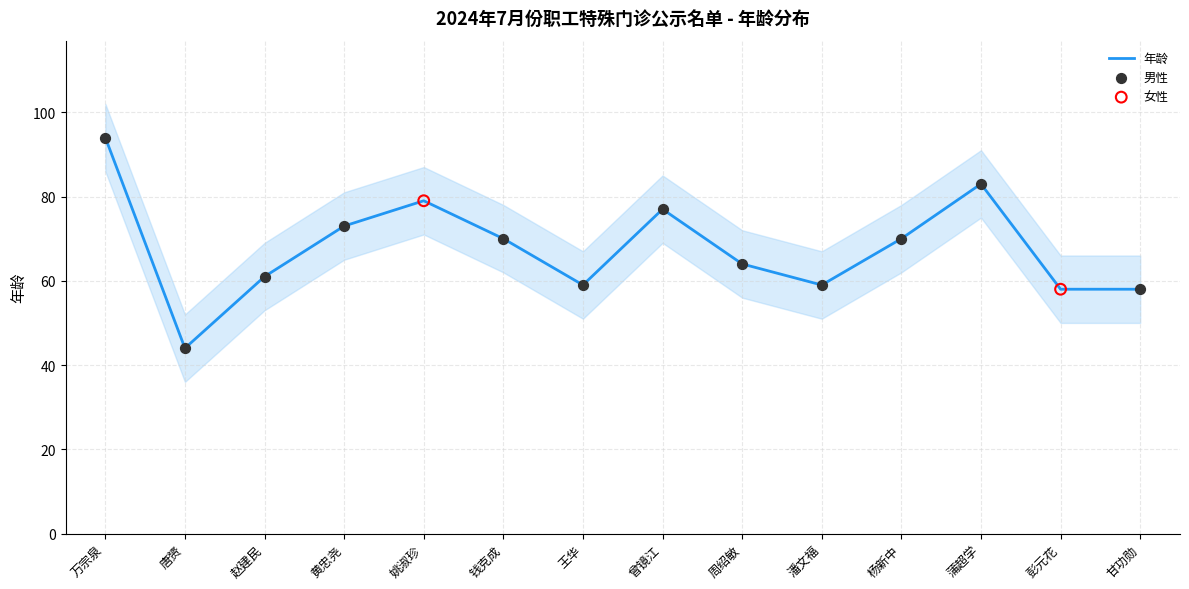

Approximately how many times larger is the value at 蒲超学 compared to 唐赟?

1.9